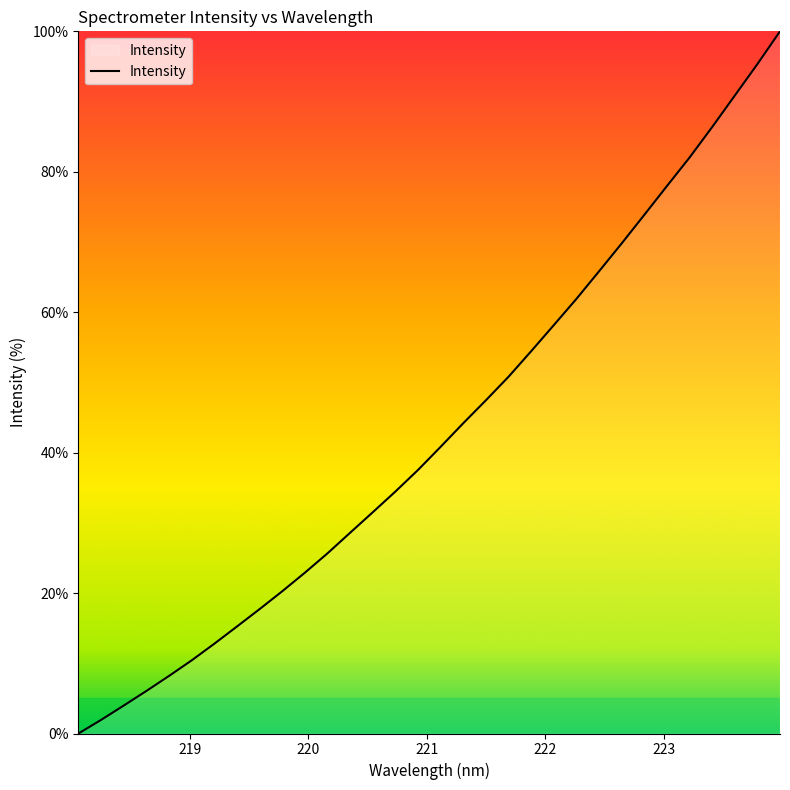

Reading left to right, list all the values displayed in this chart.

0.0	1.9	4.0	6.1	8.2	10.4	12.8	15.2	17.7	20.3	22.9	25.7	28.6	31.5	34.5	37.6	40.9	44.2	47.5	50.8	54.5	58.2	61.9	65.8	69.8	73.9	78.0	82.0	86.4	90.8	95.3	100.0